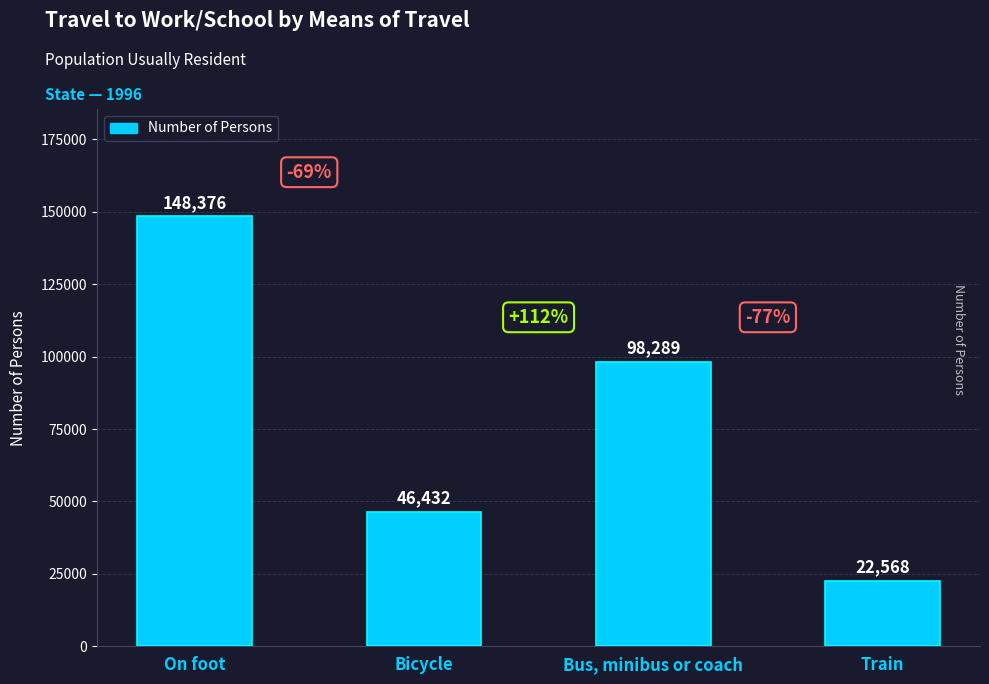

What is the sum of all values?

315665